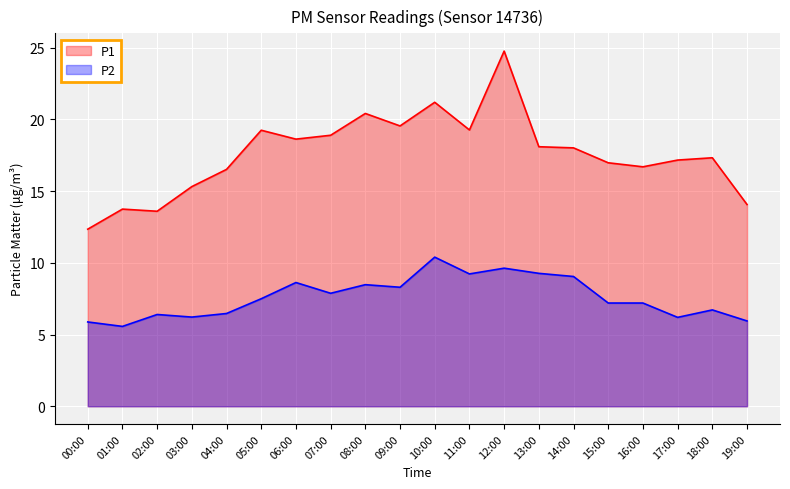

List the labels in order of P1 value, smallest first.

00:00, 02:00, 01:00, 19:00, 03:00, 04:00, 16:00, 15:00, 17:00, 18:00, 14:00, 13:00, 06:00, 07:00, 05:00, 11:00, 09:00, 08:00, 10:00, 12:00